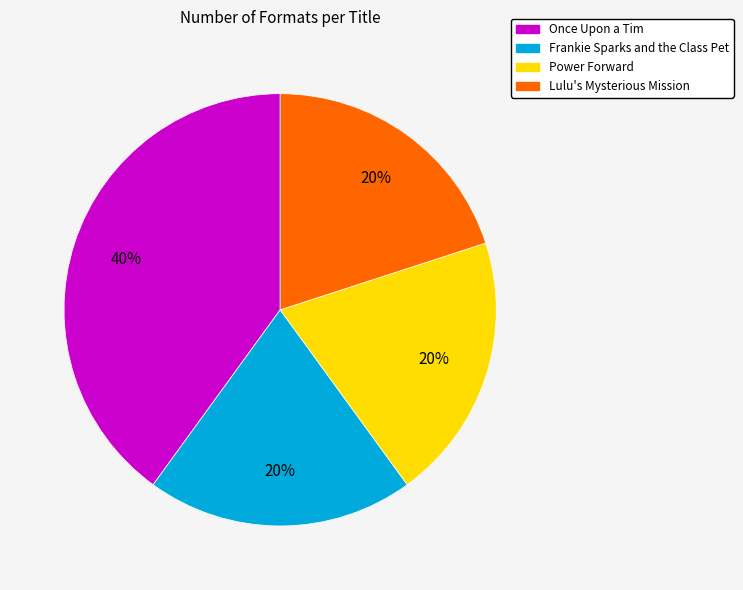

To the nearest percent, what portion does Lulu's Mysterious Mission represent?

20%